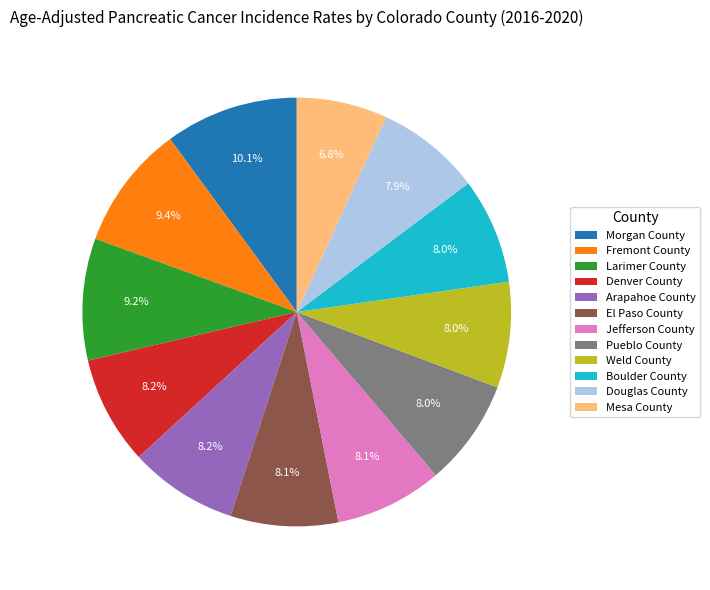

Approximately how many times larger is the value at Mesa County compared to Arapahoe County?

0.8